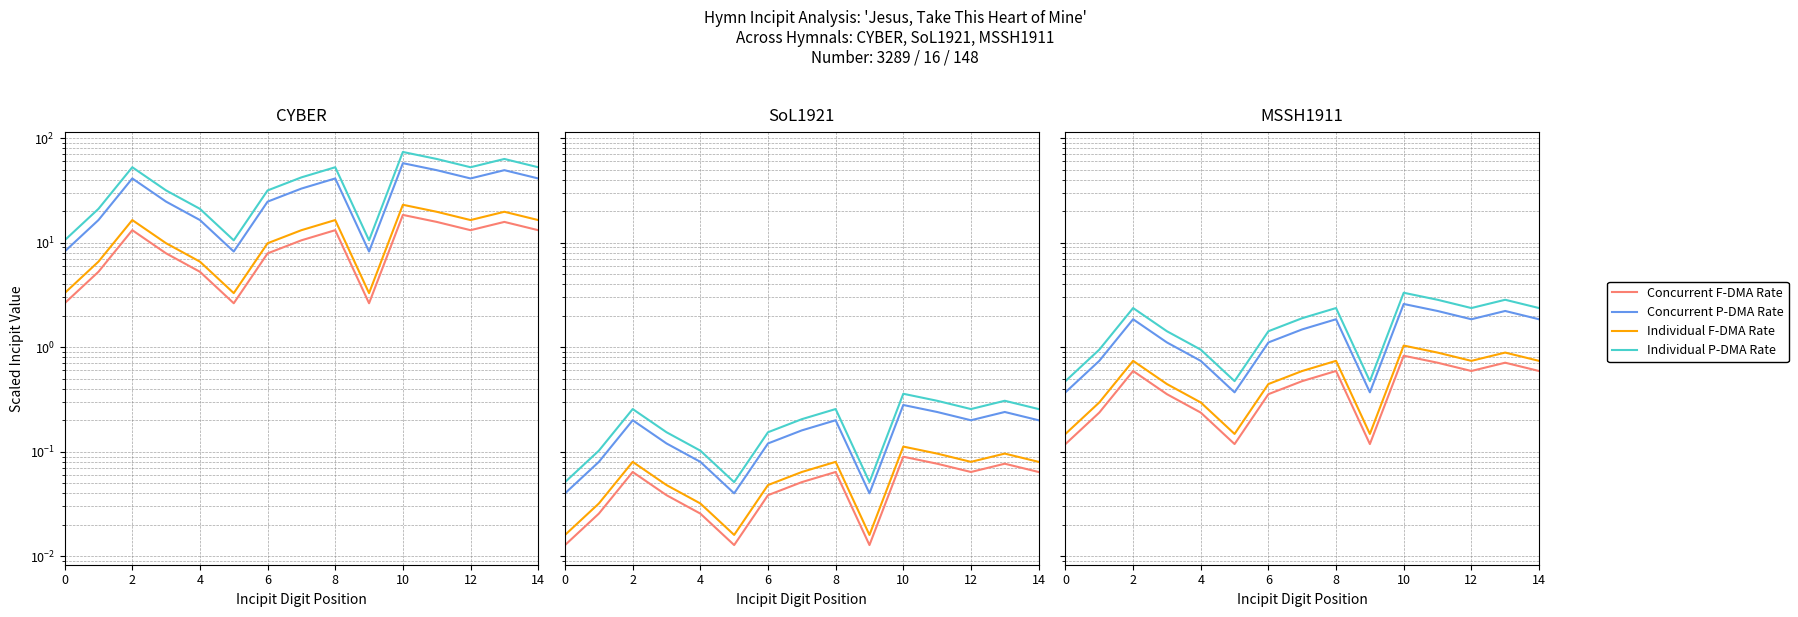

What are all the series names shown in the legend?

Concurrent F-DMA Rate, Concurrent P-DMA Rate, Individual F-DMA Rate, Individual P-DMA Rate